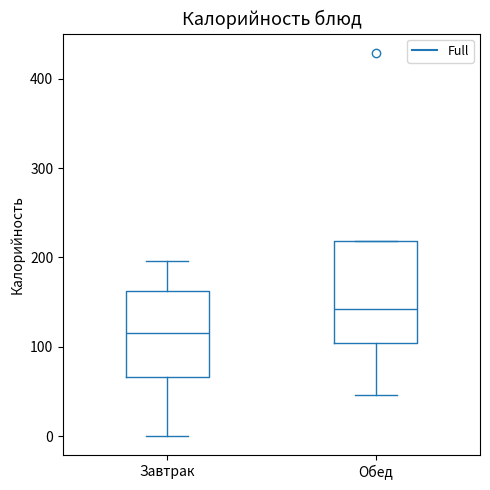

Where does the lower whisker of the box for Завтрак end on the y-axis? The values are not printed on the chart, so give them approximately, as read against the axis.

0